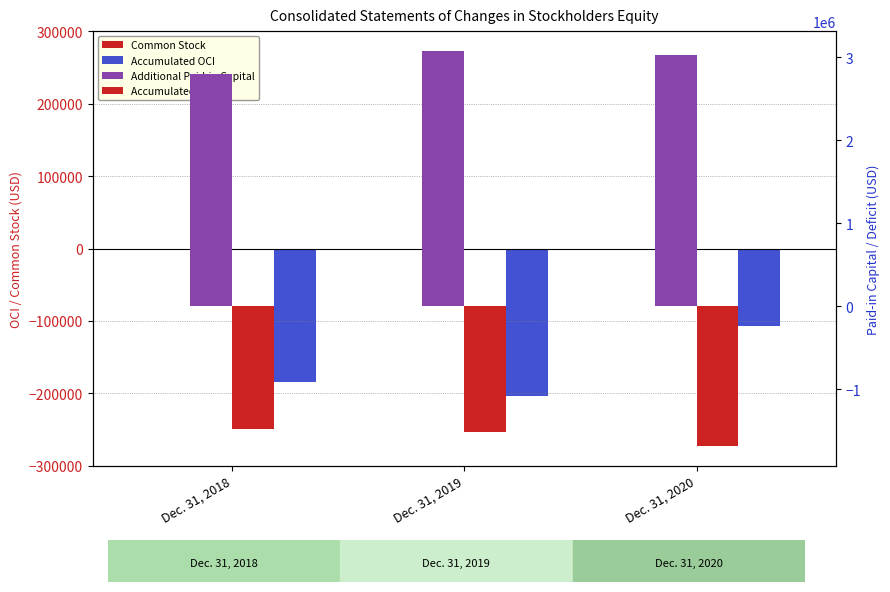

What is the maximum value for Additional Paid-in Capital?

3074892